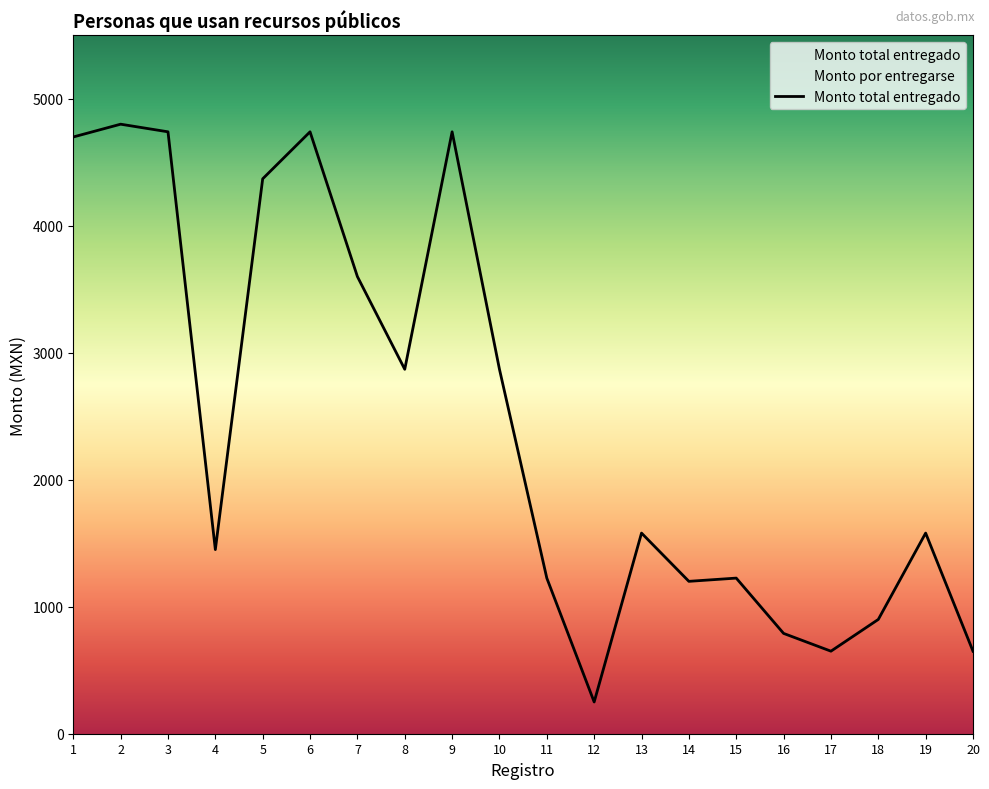

How many values exceed 1580?

9